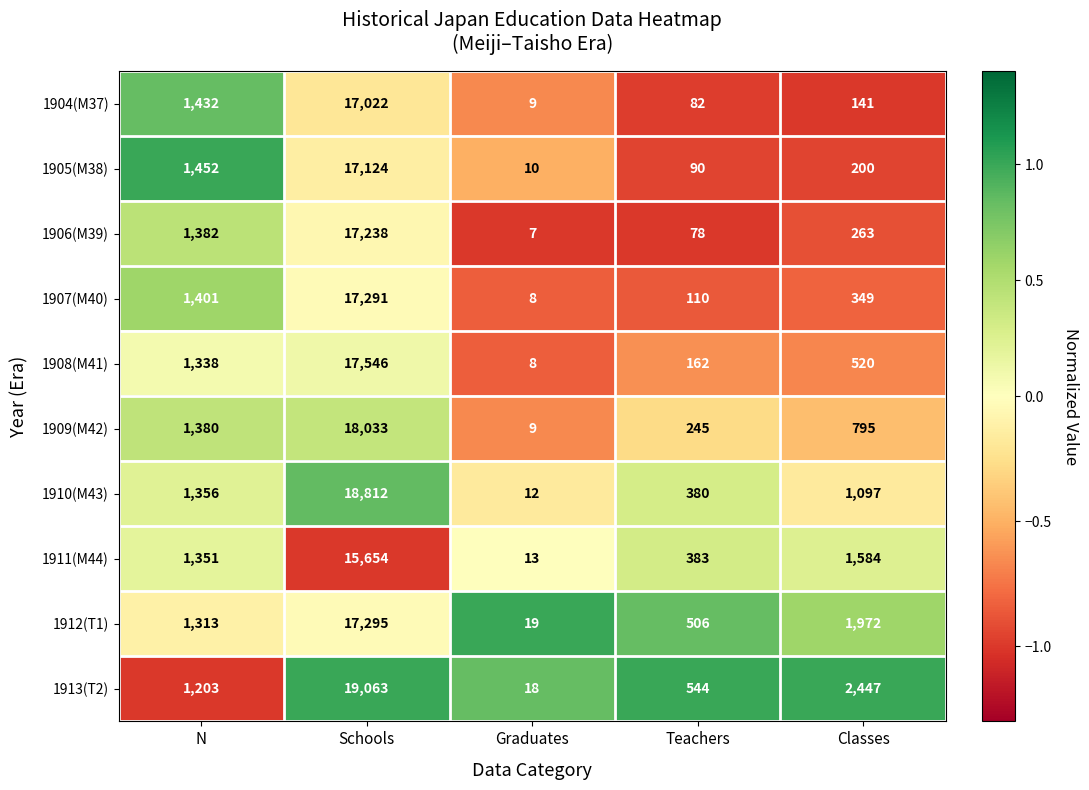

What is the difference between the highest and lowest values at N?

249